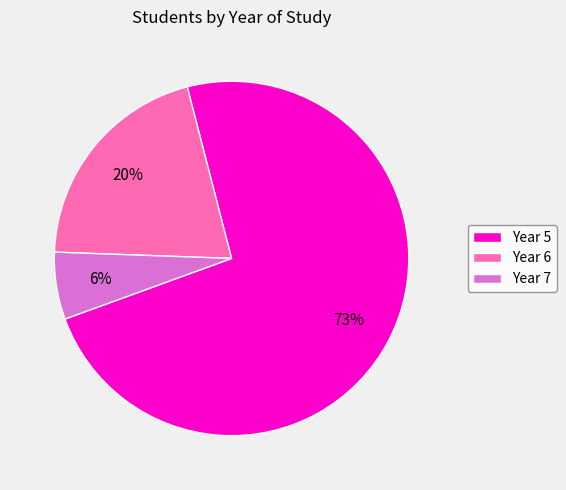

Which category has the smallest portion of the pie?

Year 7